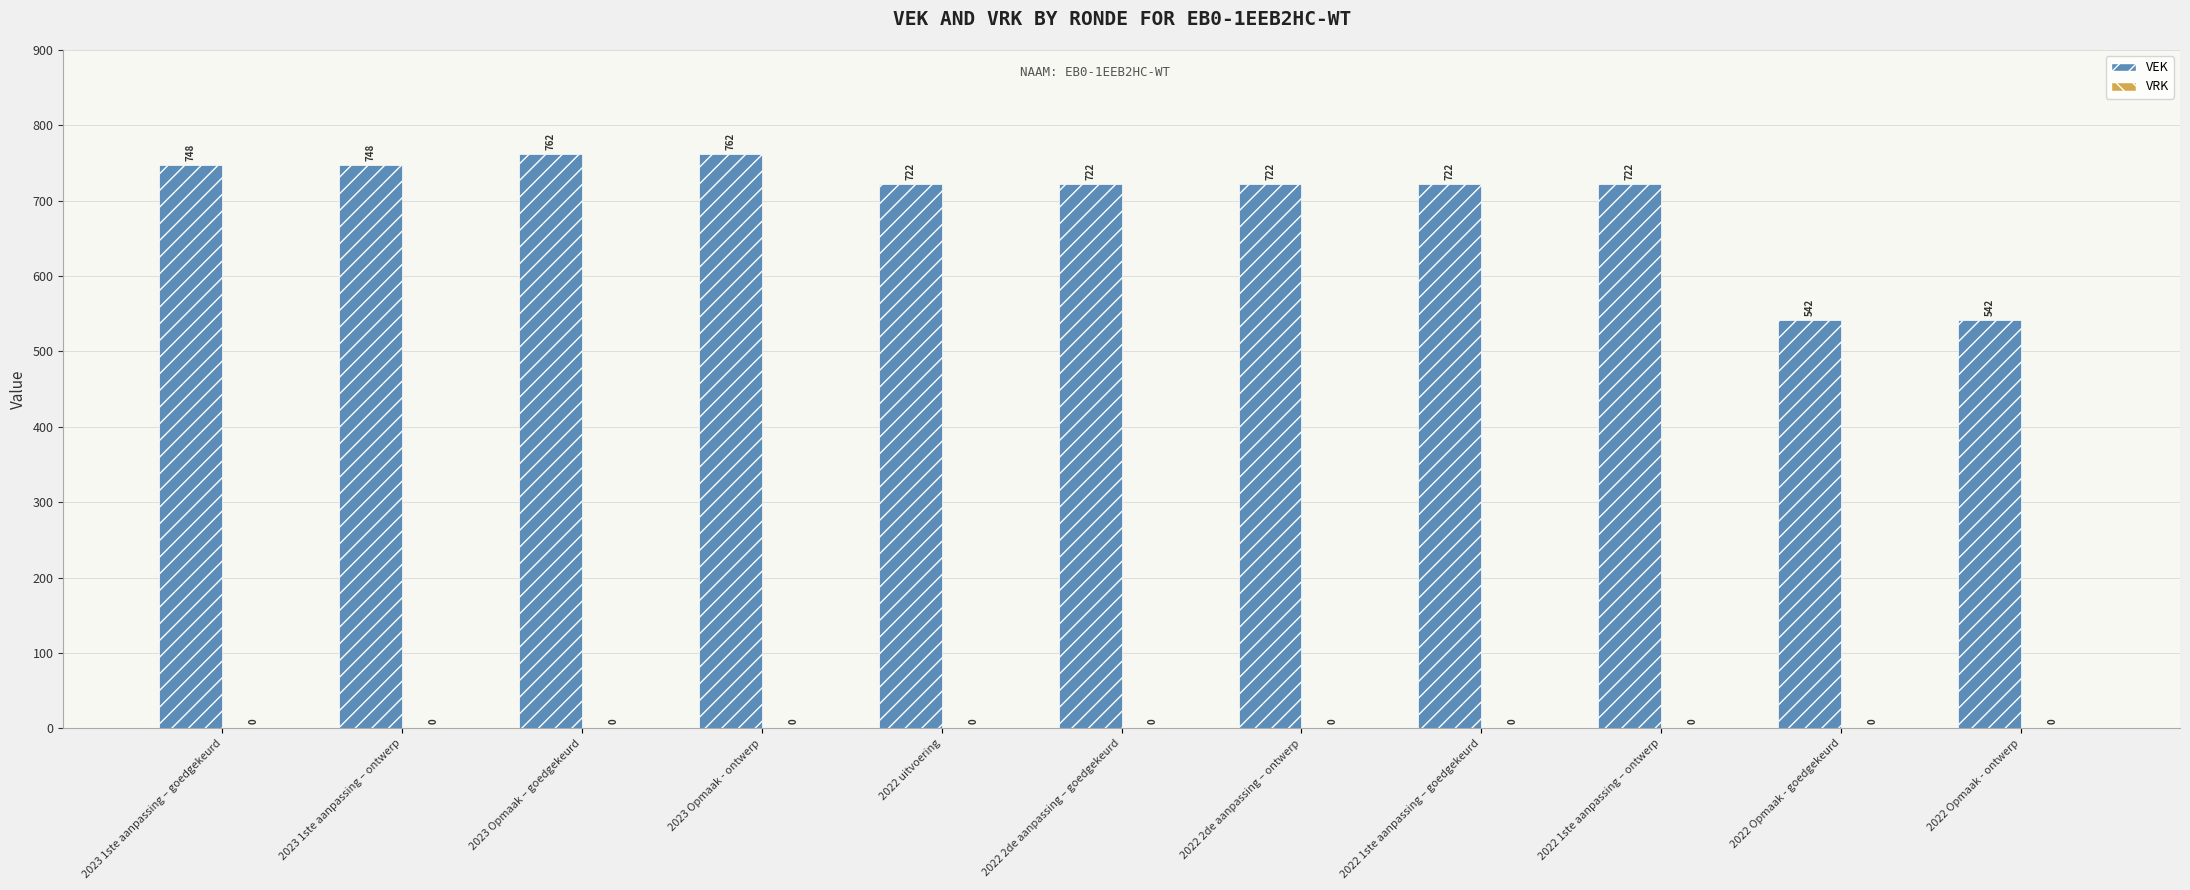

True or false: the data shows 722 at 2022 1ste aanpassing – ontwerp.

True